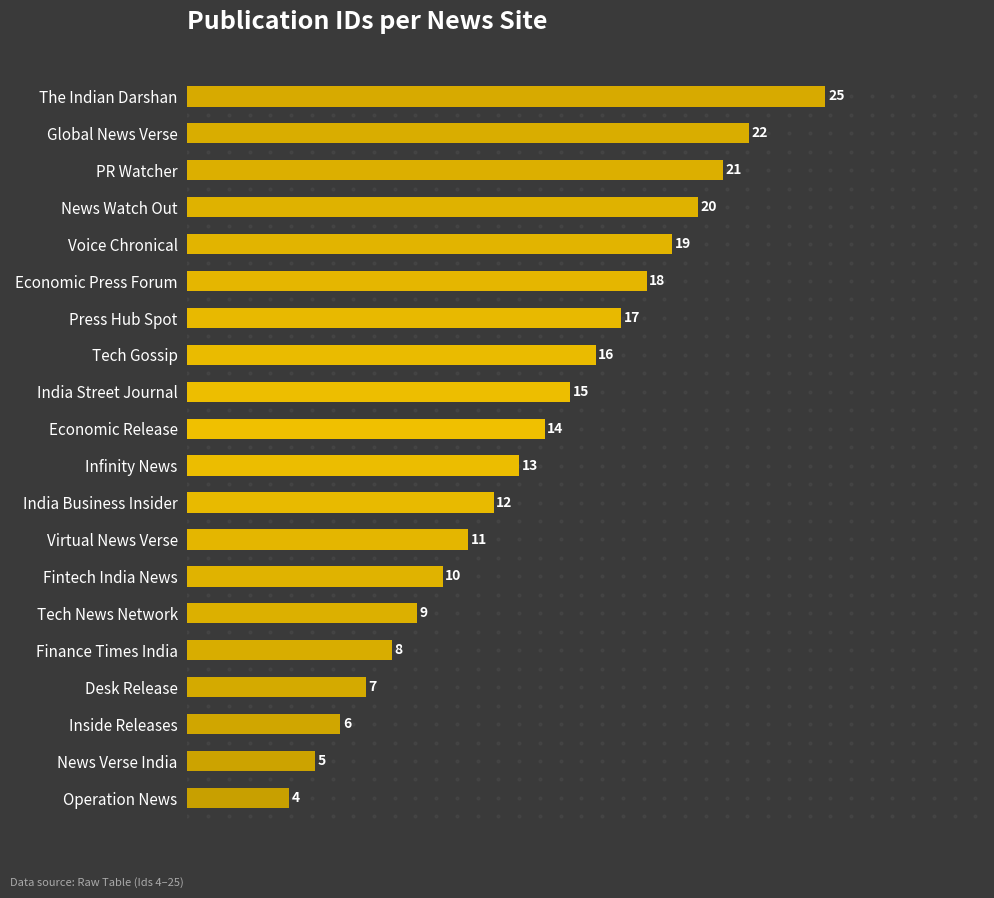

Reading bottom to top, extract all data points from this chart.

Operation News=4	News Verse India=5	Inside Releases=6	Desk Release=7	Finance Times India=8	Tech News Network=9	Fintech India News=10	Virtual News Verse=11	India Business Insider=12	Infinity News=13	Economic Release=14	India Street Journal=15	Tech Gossip=16	Press Hub Spot=17	Economic Press Forum=18	Voice Chronical=19	News Watch Out=20	PR Watcher=21	Global News Verse=22	The Indian Darshan=25